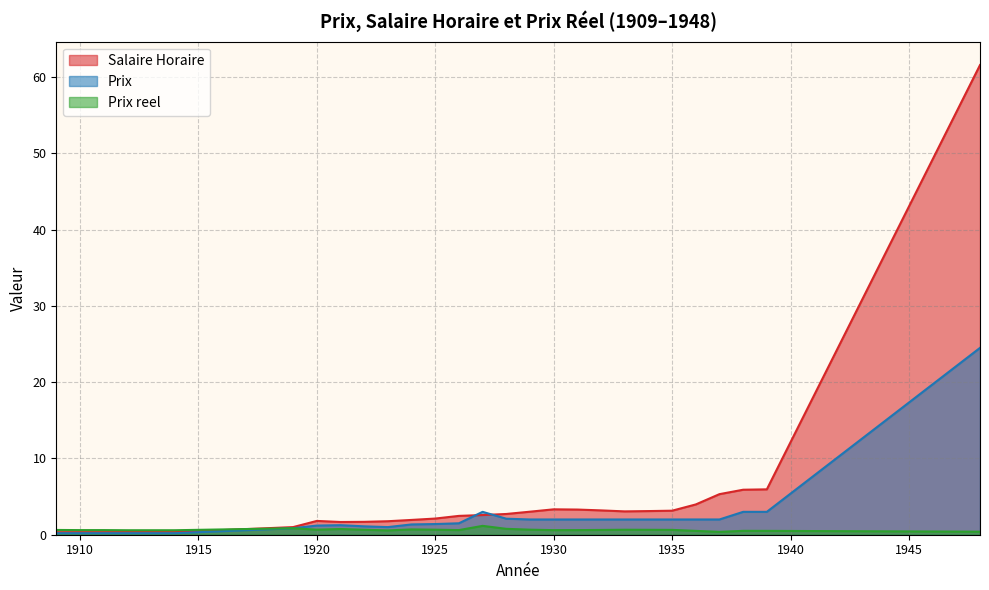

At which category does Salaire Horaire reach its first local valley?

1921